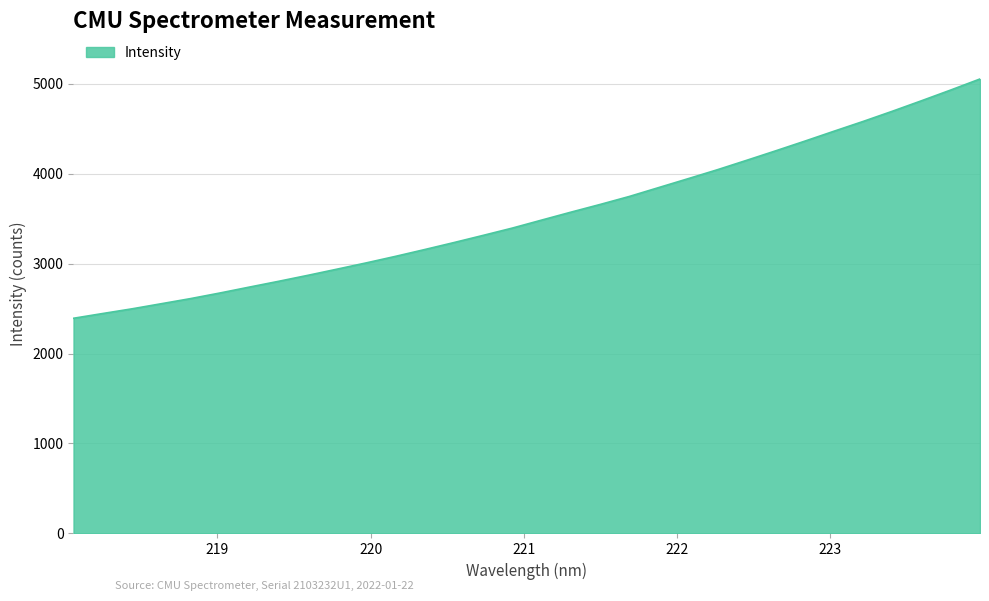

What is the greatest value displayed?

5051.4